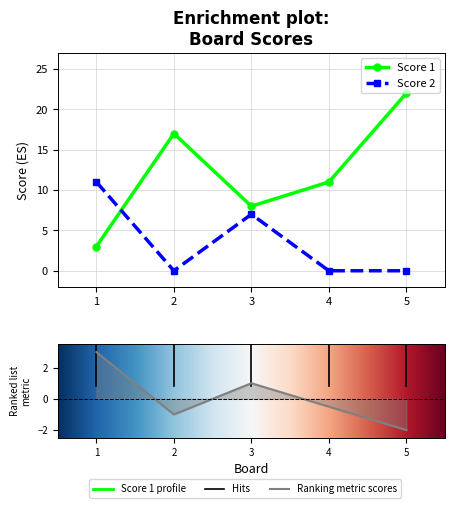

The value of Score 1 at 1 is 3. True or false?

True